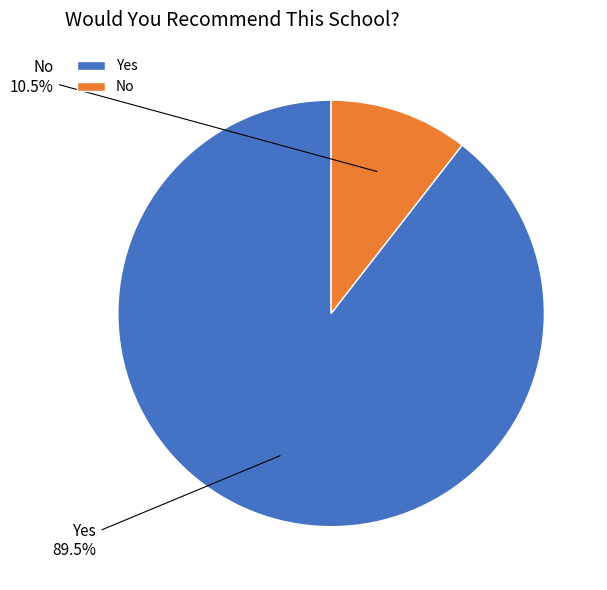

Which category has the smallest portion of the pie?

No